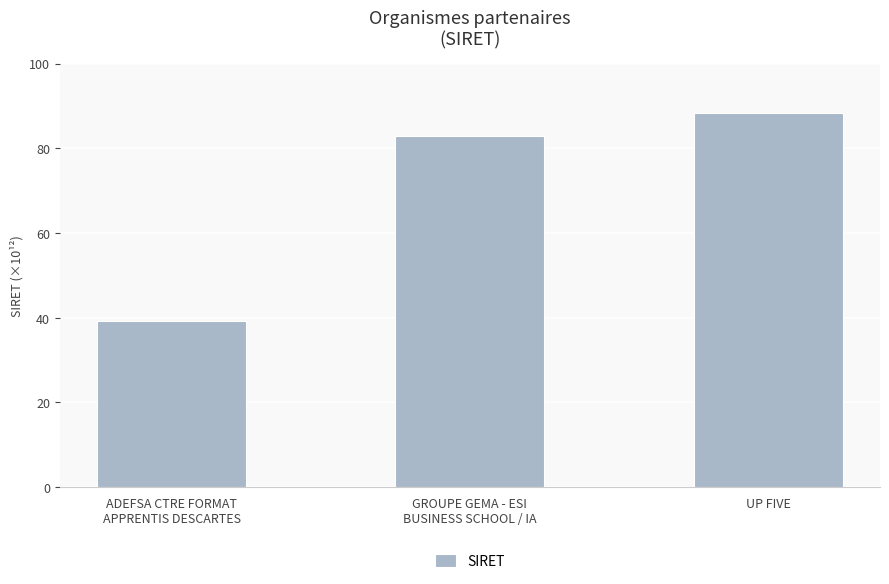

What is the label of the 1st bar from the right?

UP FIVE